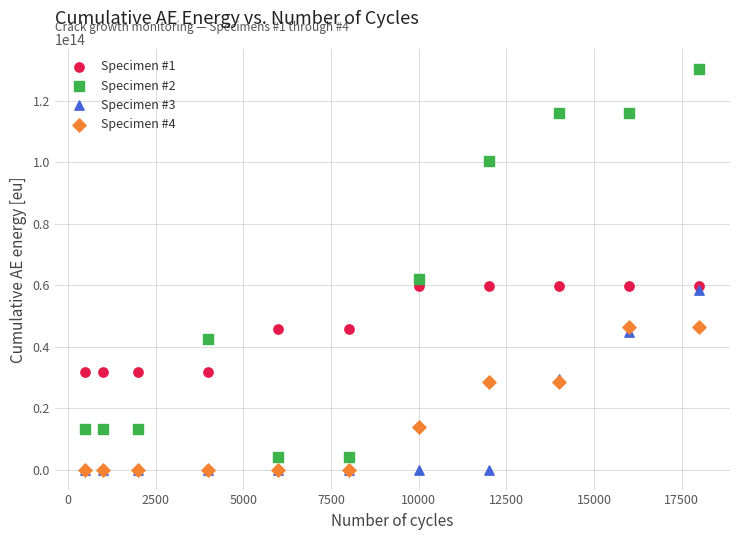

Across all series, what Y value is closest to 65191025062811?

62093800000000